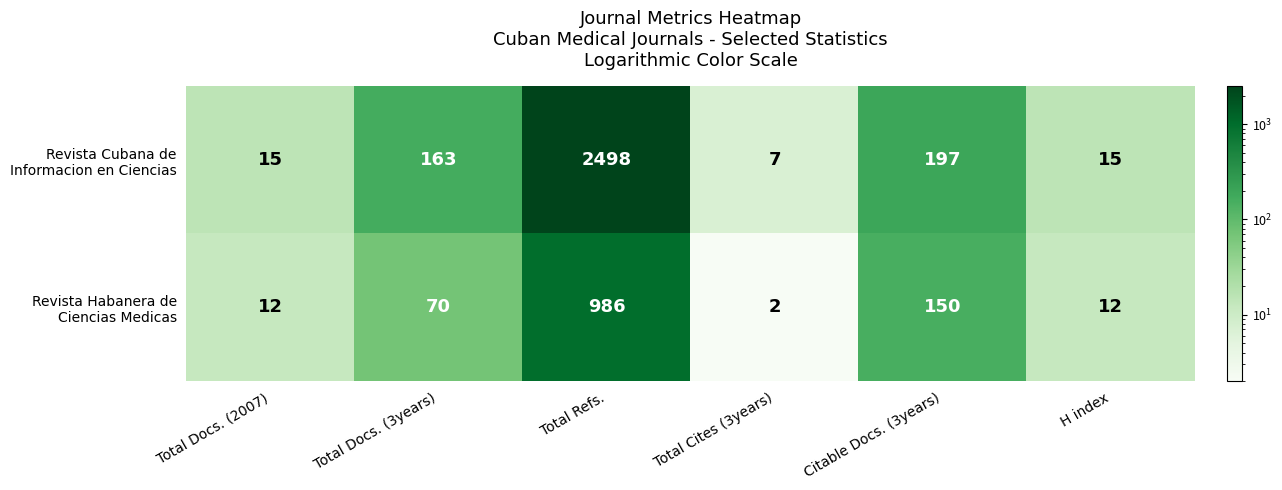

Which label corresponds to the largest value in the chart?

Total Refs.